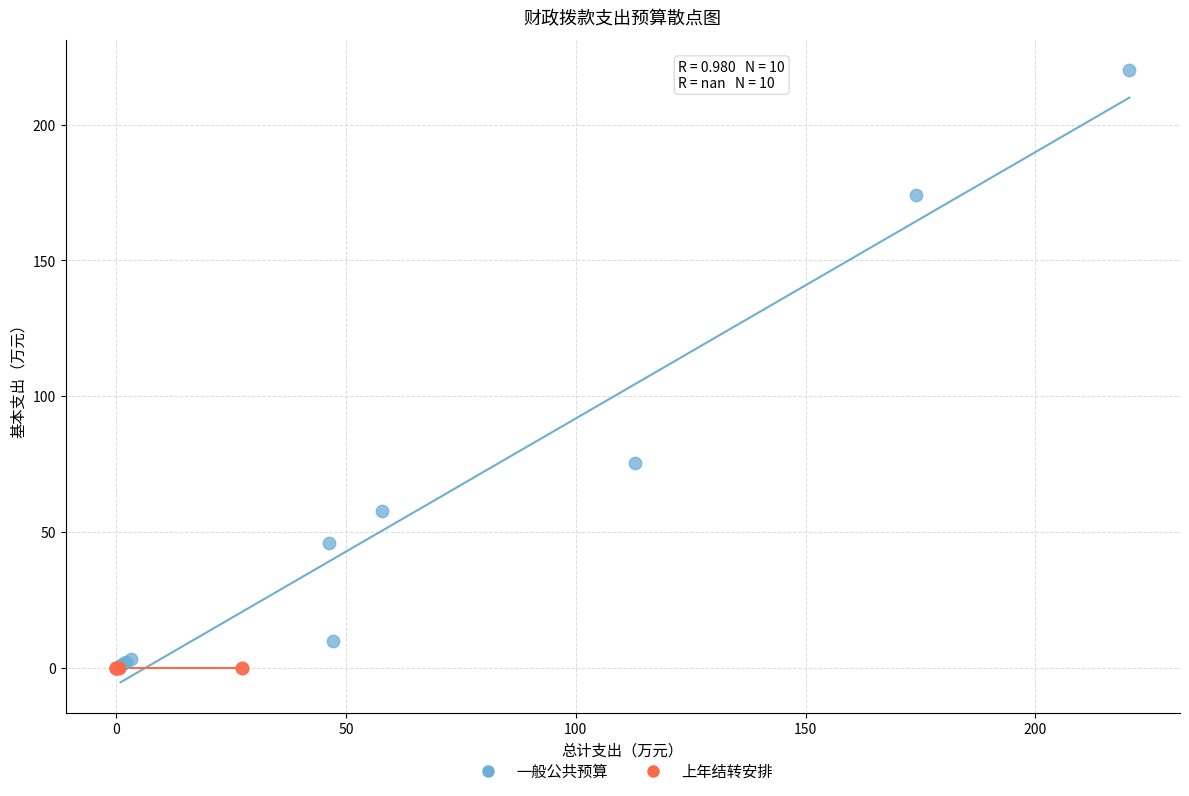

Which series contains the highest Y value?

一般公共预算